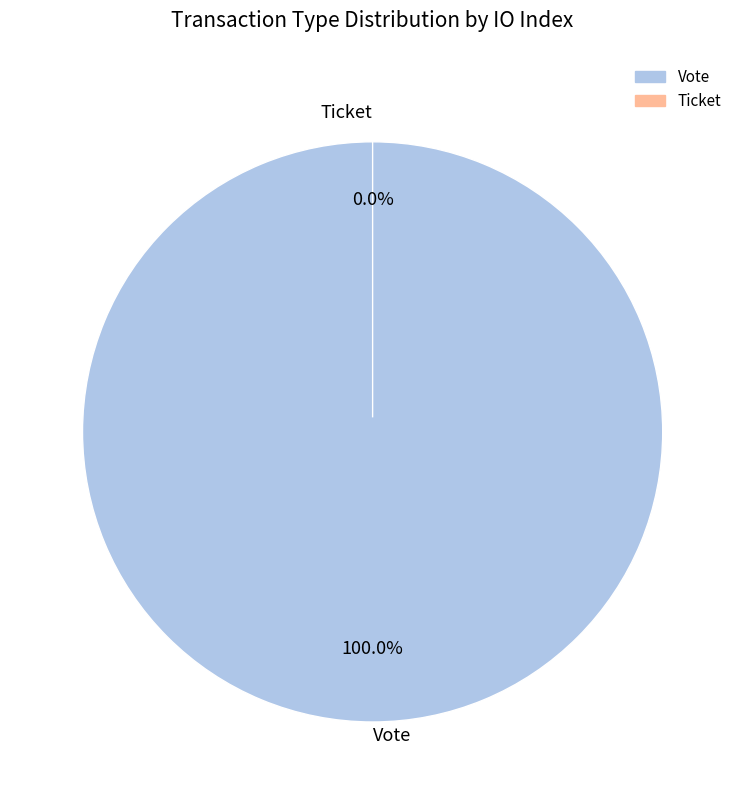

The Vote slice represents 100% of the pie. True or false?

True